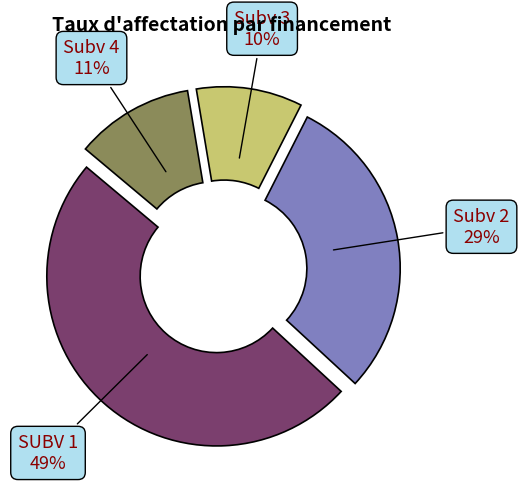

To the nearest percent, what is the average slice percentage?

25%